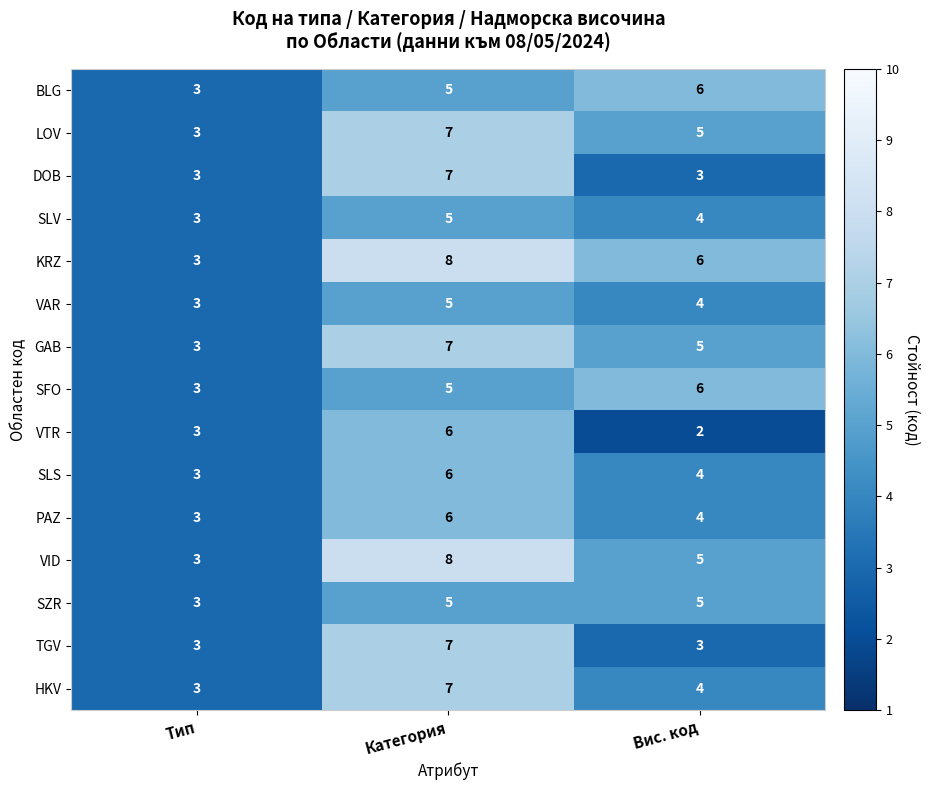

What is the spread (max minus min) of values at Категория?

3